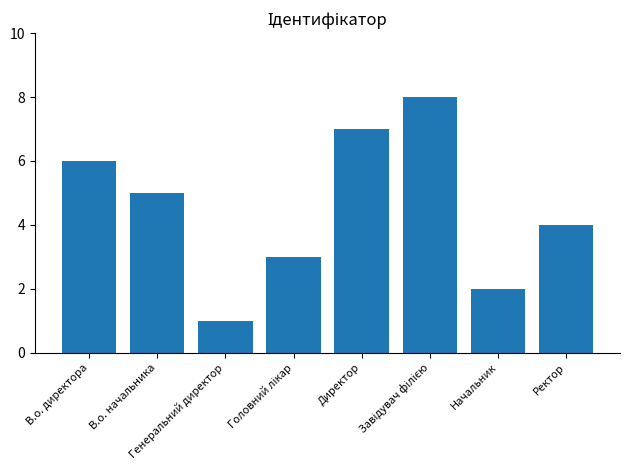

What is the greatest value displayed?

8